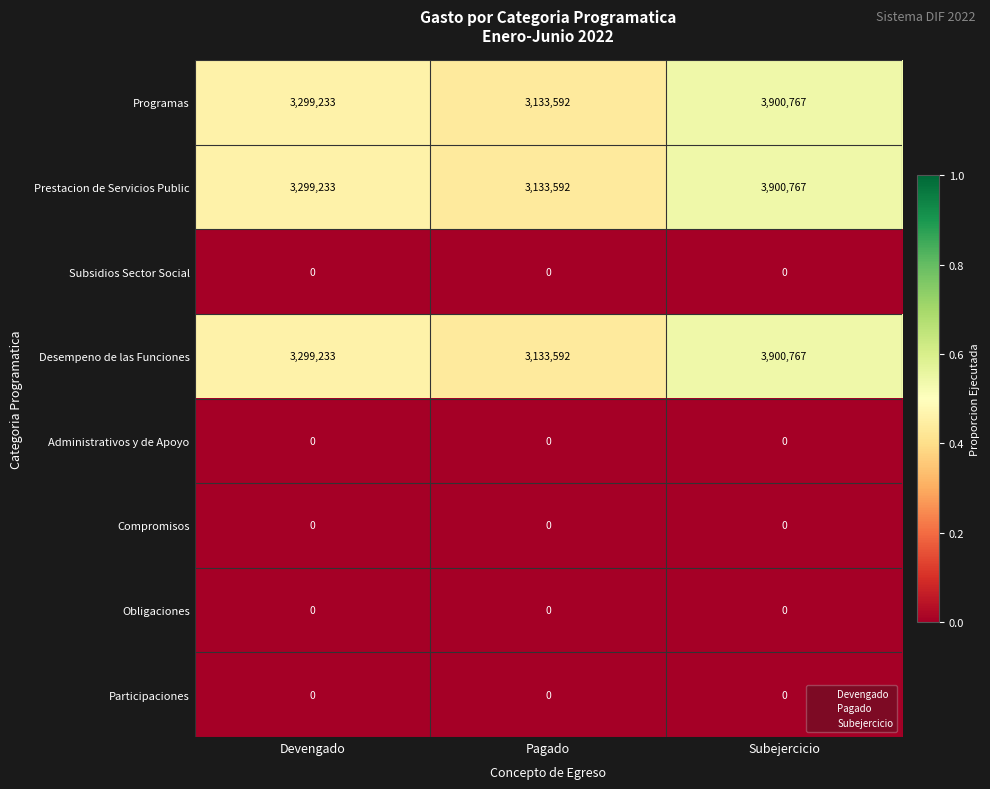

Reading left to right, list all the values displayed in this chart.

Programas: Devengado=3299233	Pagado=3133592	Subejercicio=3900767
Prestacion de Servicios Public: Devengado=3299233	Pagado=3133592	Subejercicio=3900767
Subsidios Sector Social: Devengado=0	Pagado=0	Subejercicio=0
Desempeno de las Funciones: Devengado=3299233	Pagado=3133592	Subejercicio=3900767
Administrativos y de Apoyo: Devengado=0	Pagado=0	Subejercicio=0
Compromisos: Devengado=0	Pagado=0	Subejercicio=0
Obligaciones: Devengado=0	Pagado=0	Subejercicio=0
Participaciones: Devengado=0	Pagado=0	Subejercicio=0